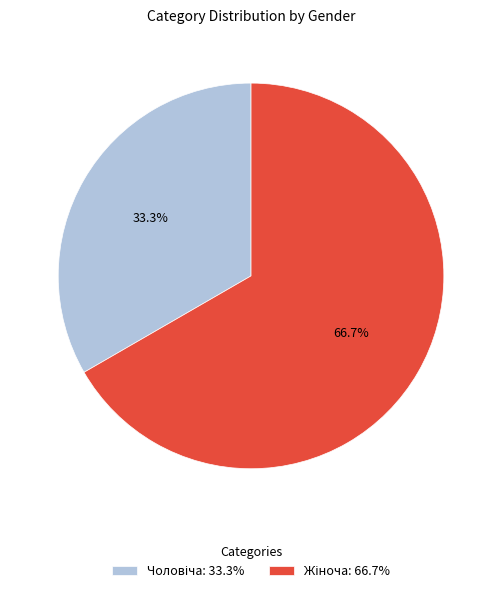

Is there any slice that represents more than half of the pie?

Yes